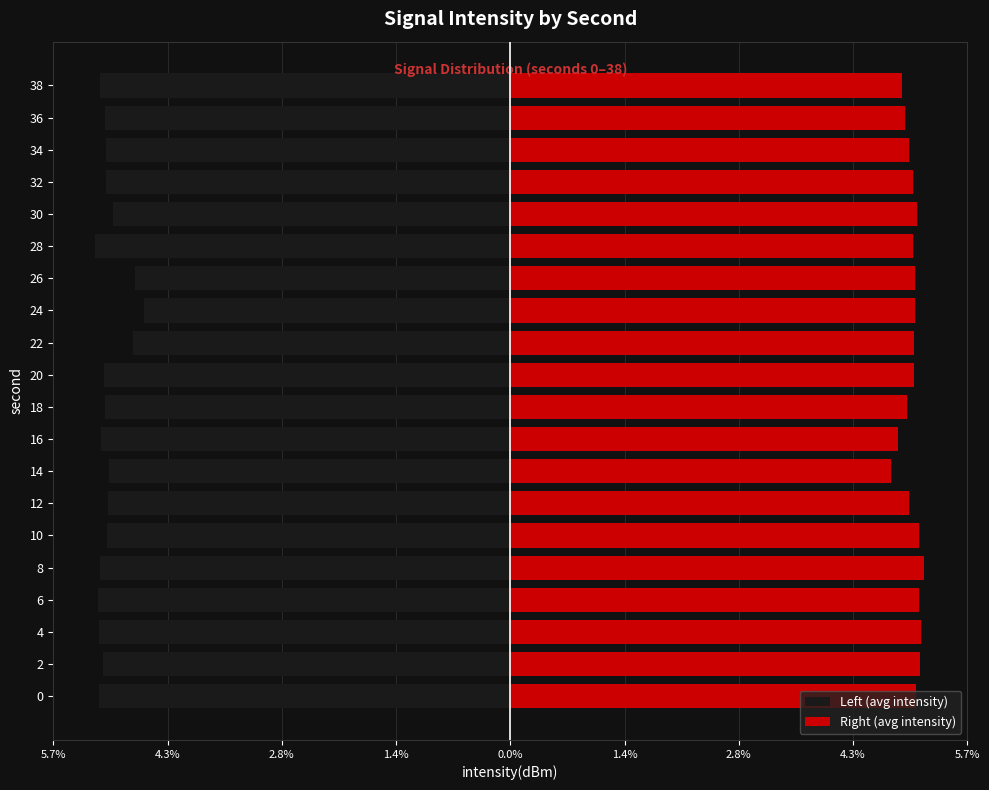

Between 10 and 20, which series saw the biggest shift?

Right (avg intensity)